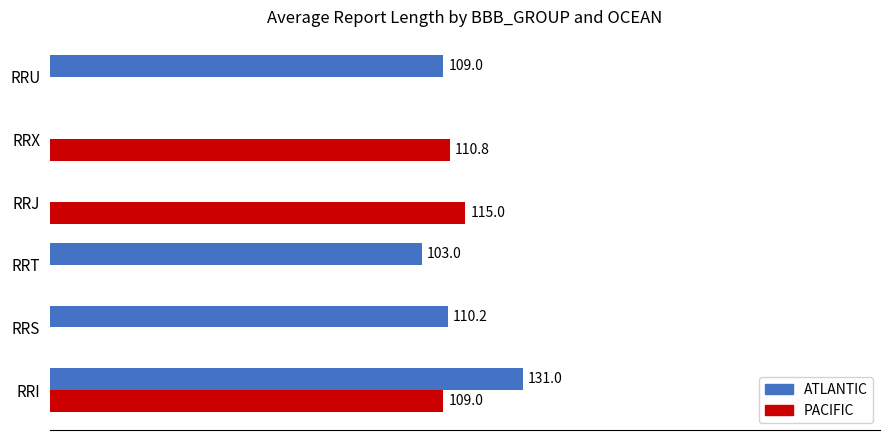

Which series has the largest total across all categories?

ATLANTIC